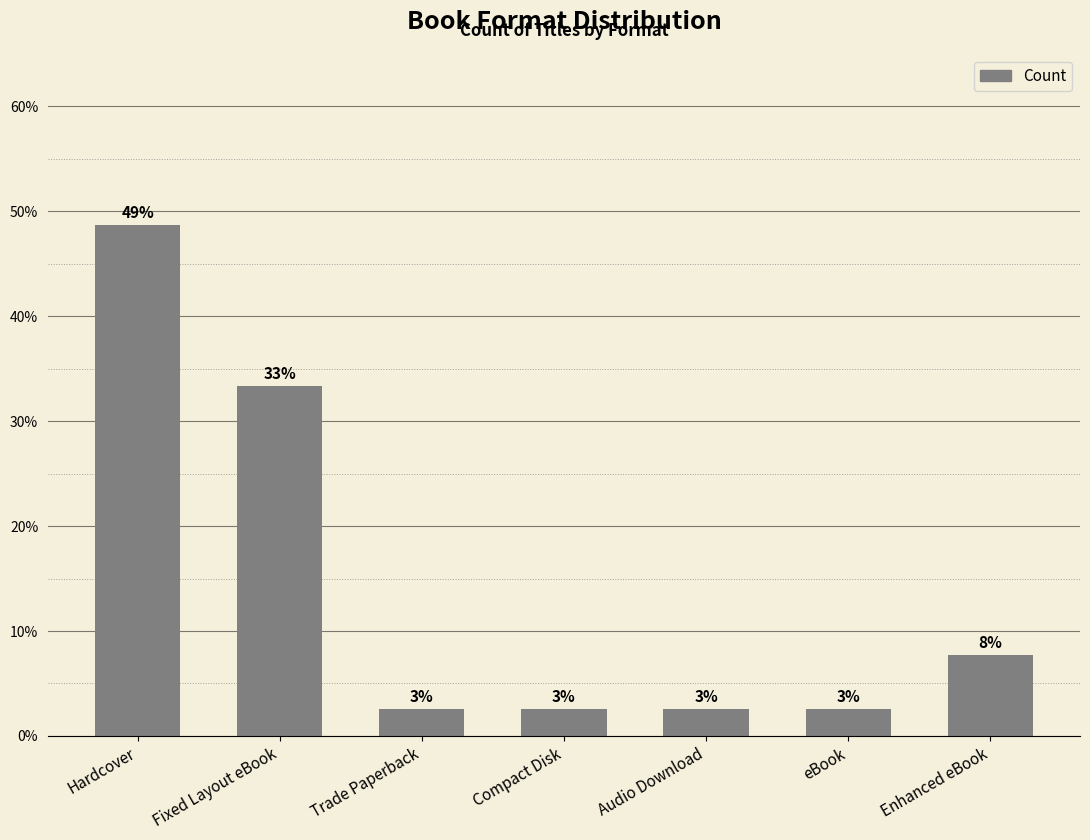

What is the ratio of the value at Hardcover to the value at Fixed Layout eBook?

1.5